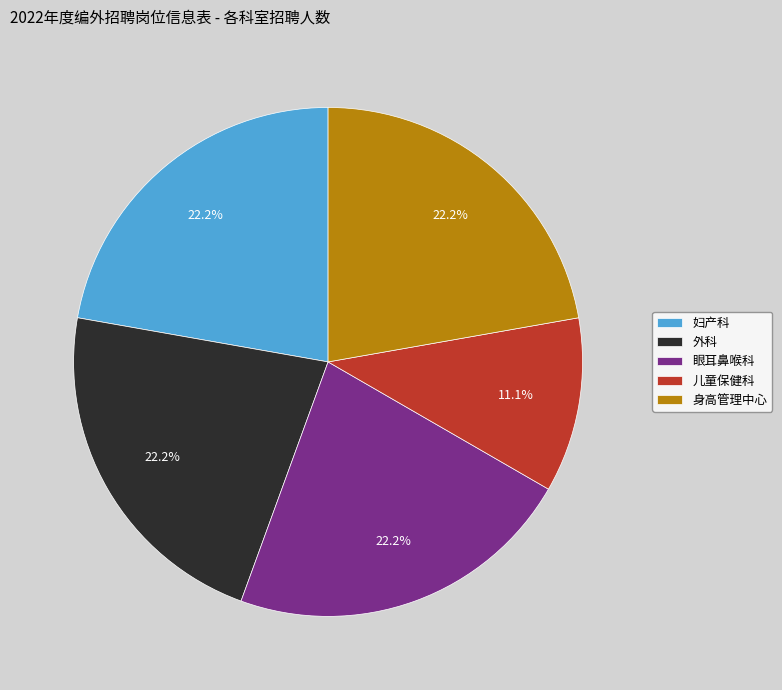

To the nearest percent, what is the difference between the largest and smallest slice percentages?

11%